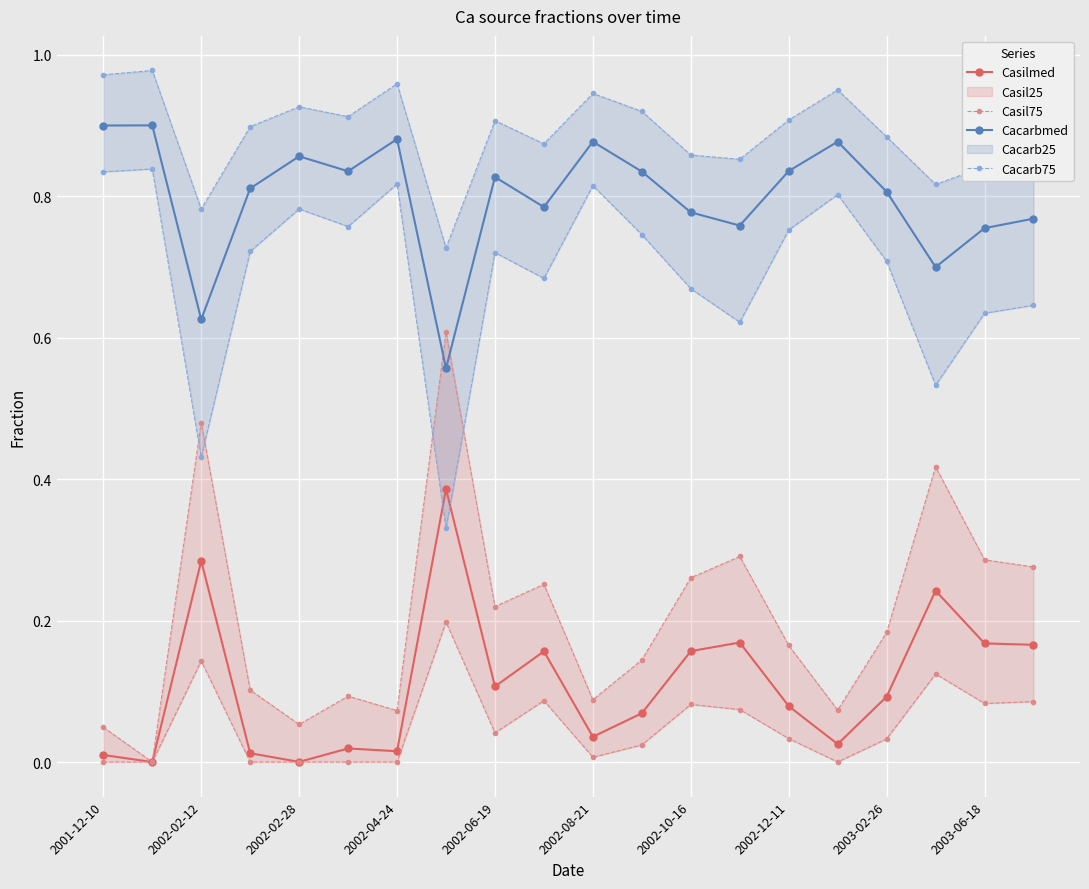

The value of Cacarbmed at 11 is 0.8. True or false?

True